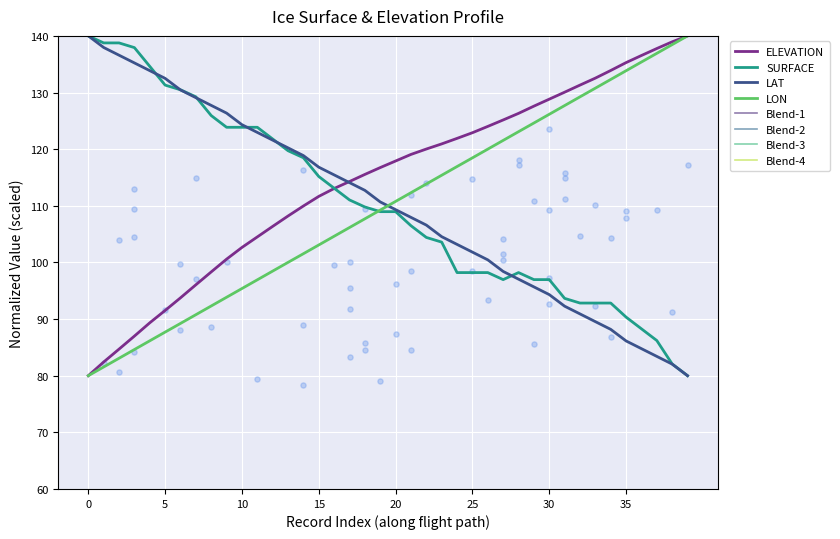

At how many categories does at least one series exceed 107?

40